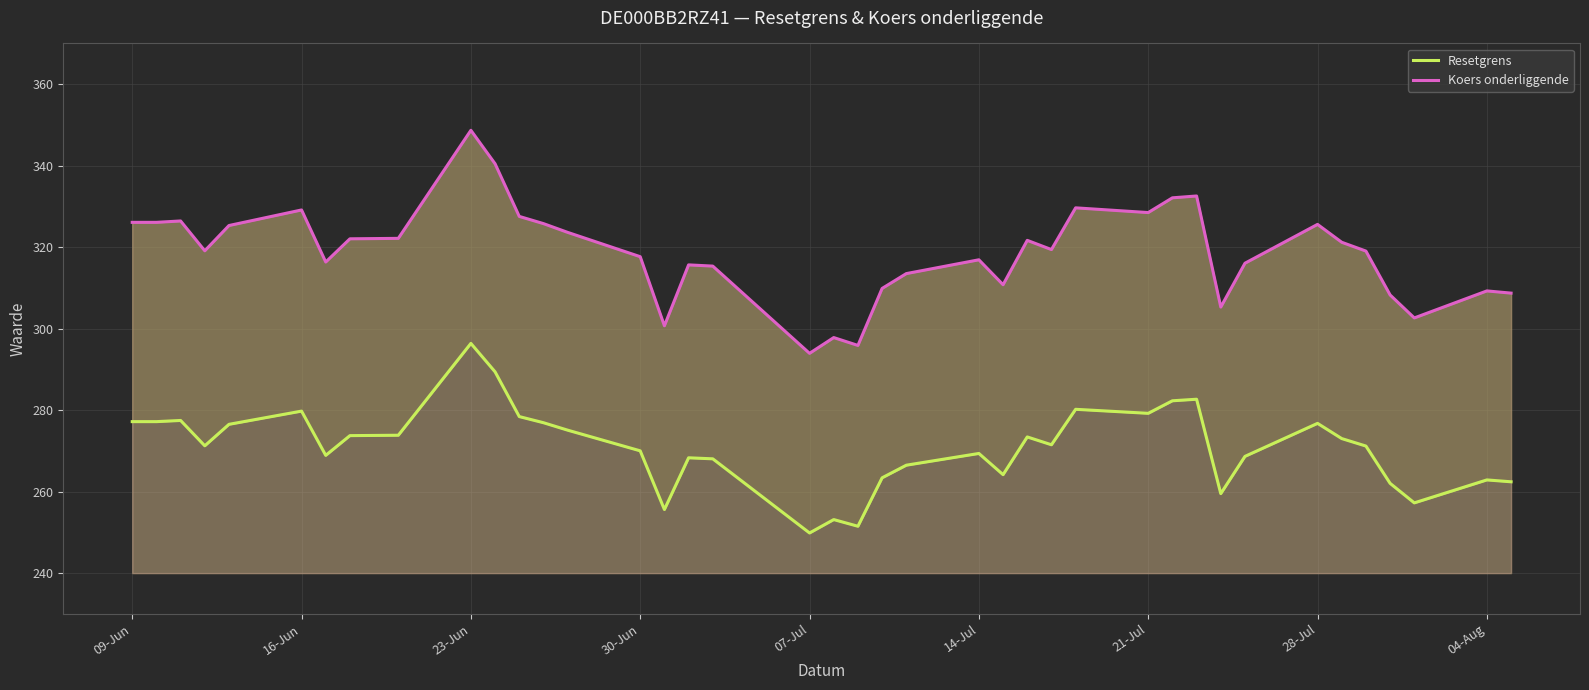

The value of Koers onderliggende at 09-Jun is 81.9. True or false?

False